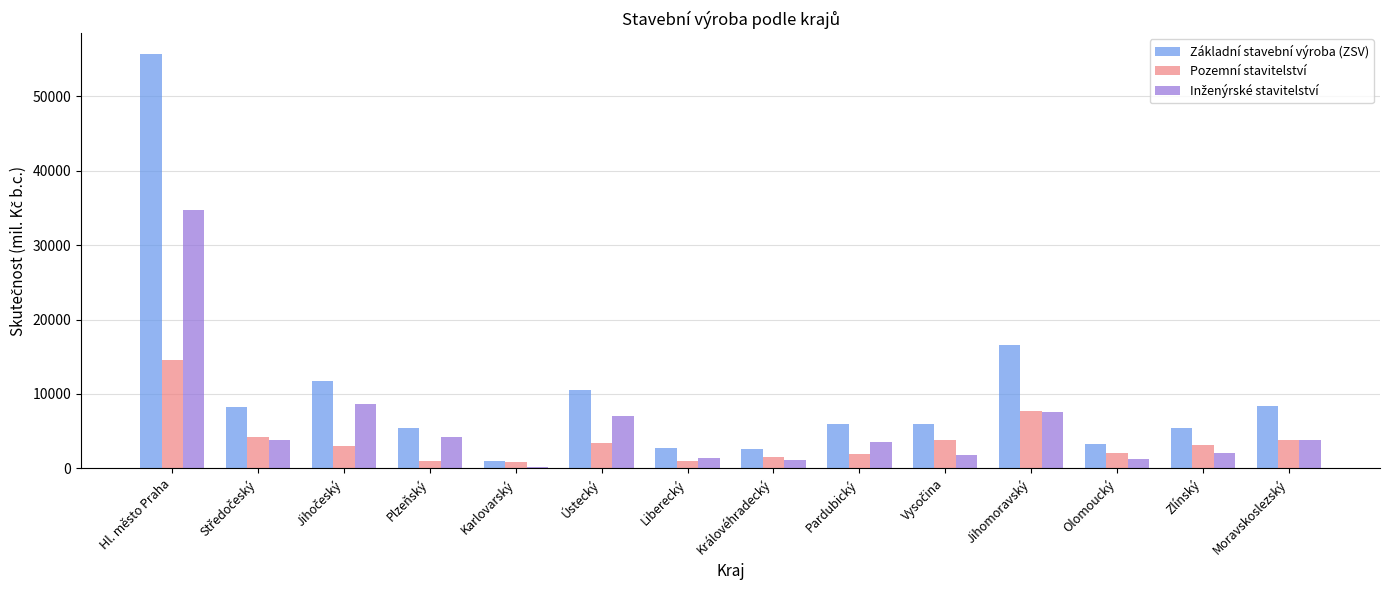

Which series has the widest spread of values?

Základní stavební výroba (ZSV)